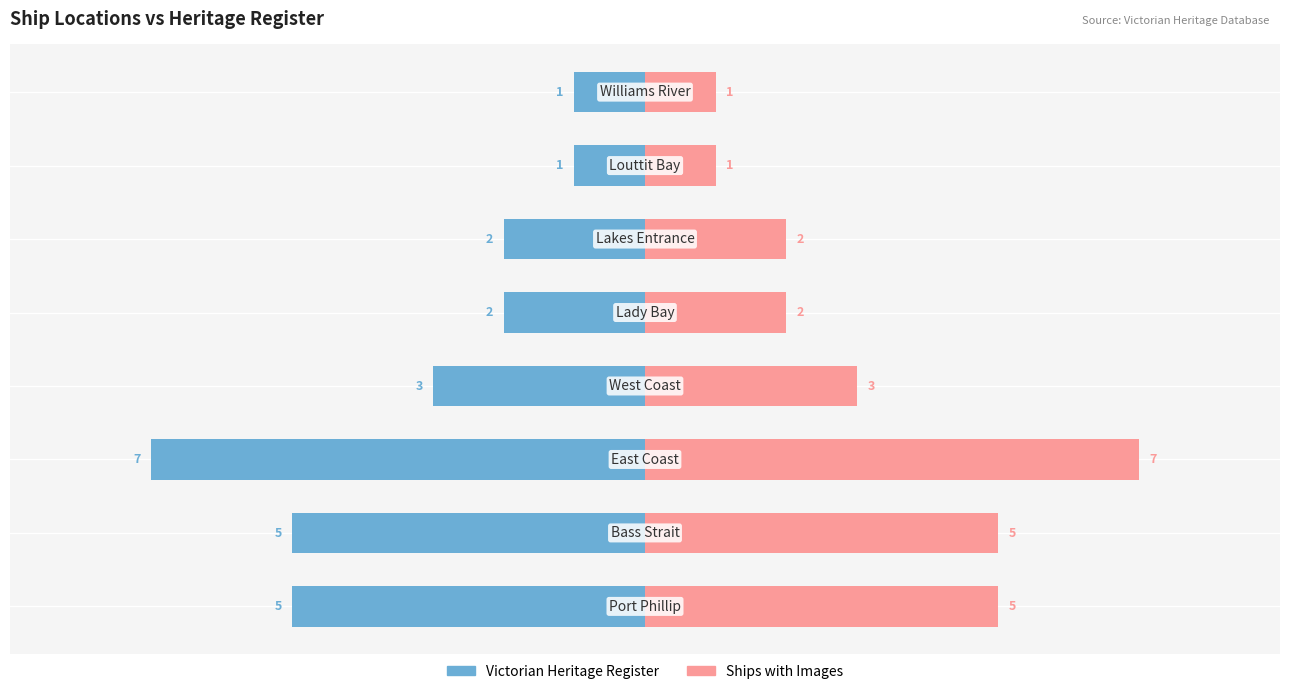

At how many categories does at least one series exceed 3?

3